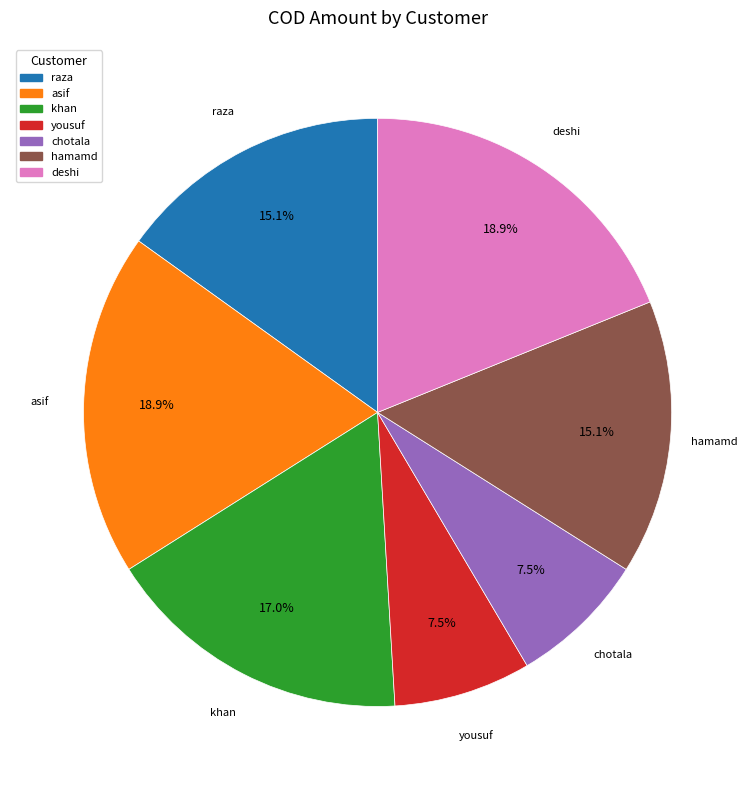

Does any single category account for the majority?

No